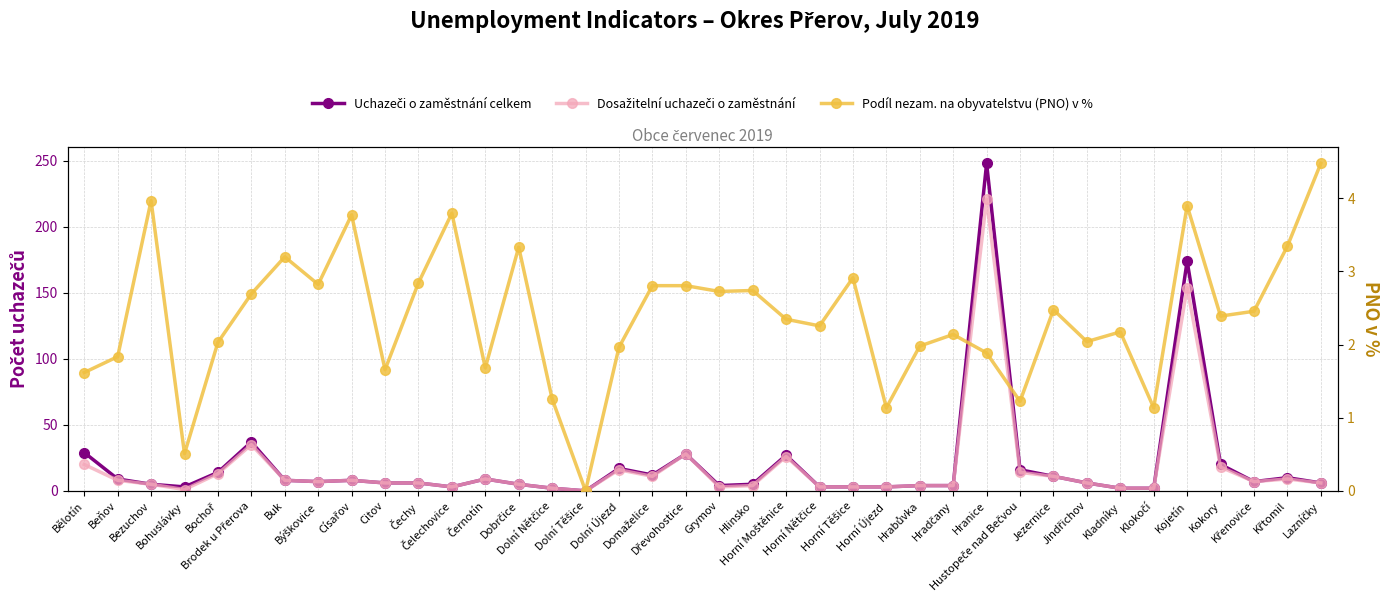

What is the average value of the Uchazeči o zaměstnání celkem series?

20.1